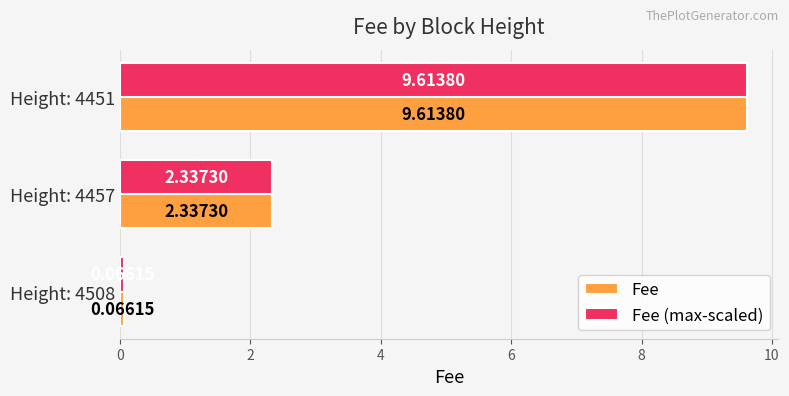

What is the greatest value displayed?

9.6